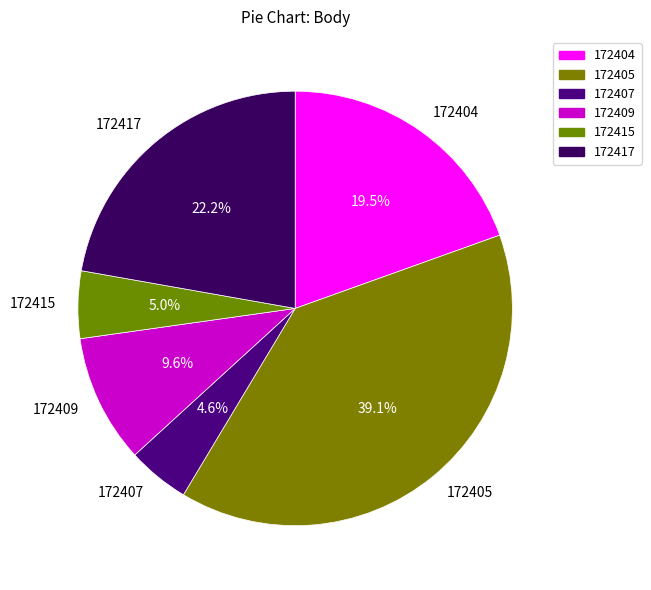

Which category has the biggest portion of the pie?

172405